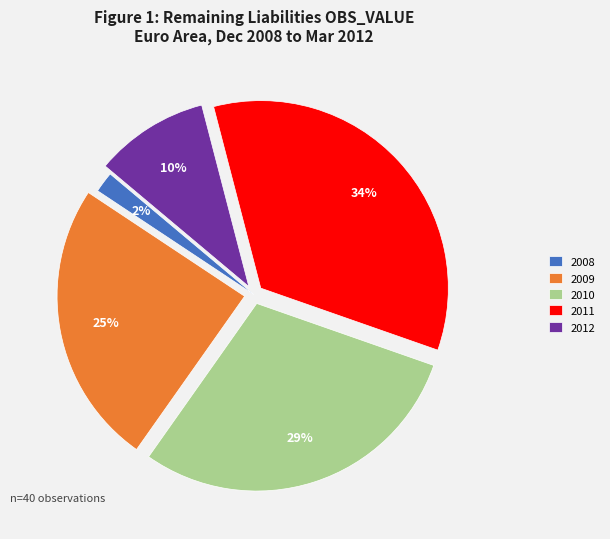

Does 2009 account for over 50% of the chart?

No